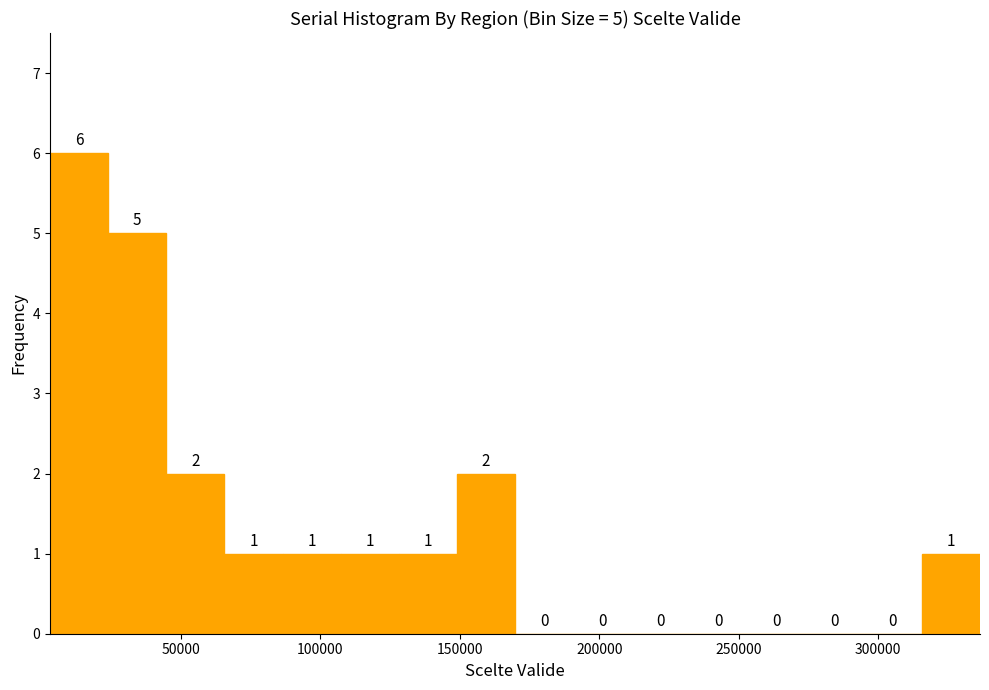

Which range on the x-axis has the tallest bar?

5000 to 25000